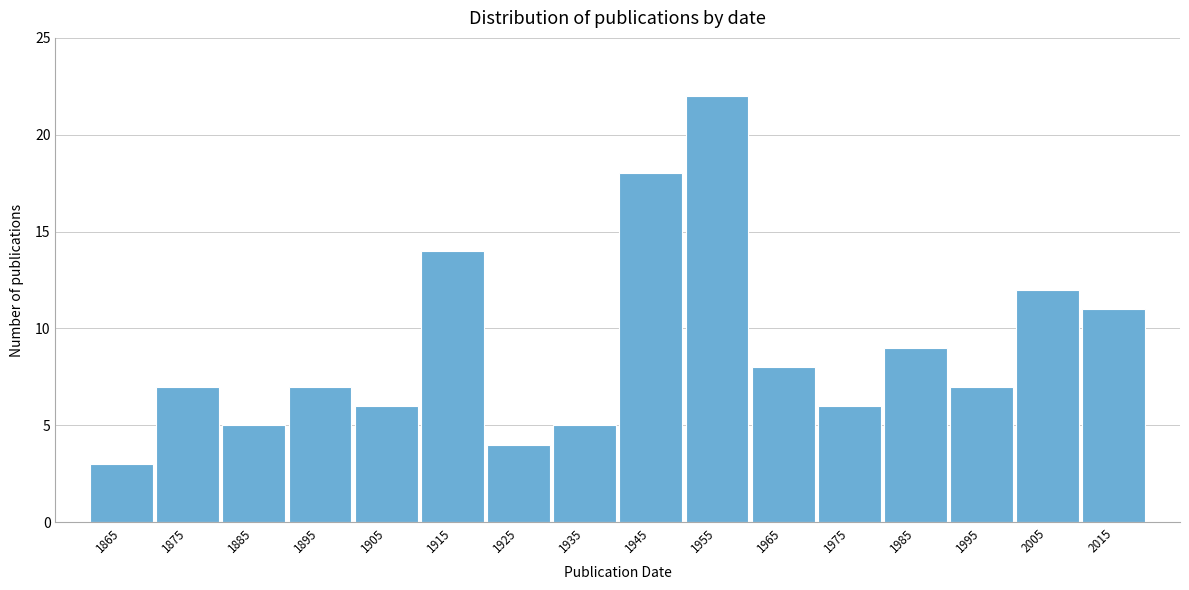

Reading left to right, extract all data points from this chart.

3	7	5	7	6	14	4	5	18	22	8	6	9	7	12	11